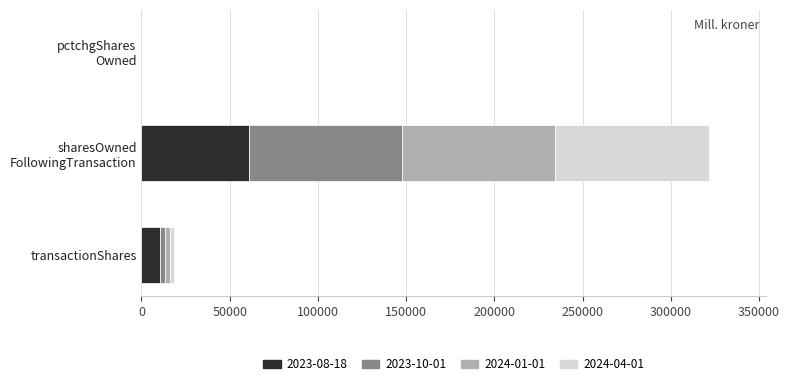

True or false: 2023-08-18 has a value of 10668 at transactionShares.

True